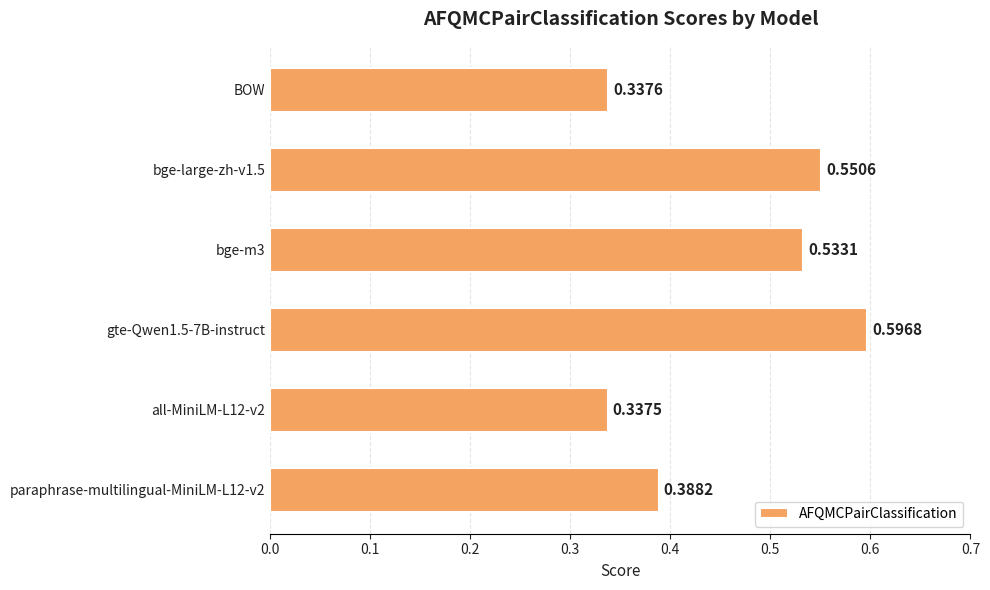

Which has a higher value, bge-m3 or paraphrase-multilingual-MiniLM-L12-v2?

bge-m3